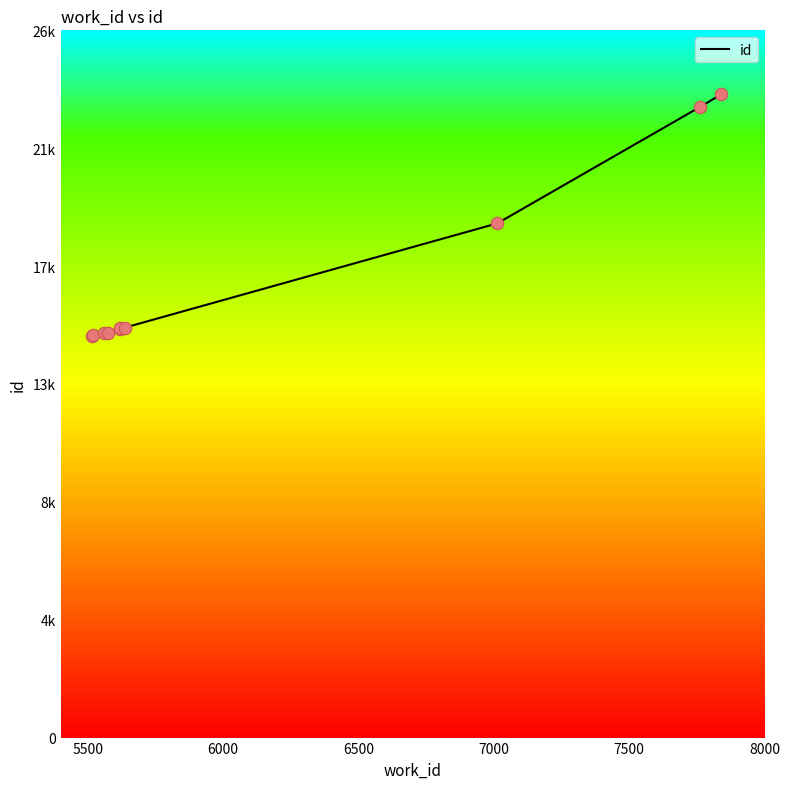

Is this an area chart (filled region under the line)?

No